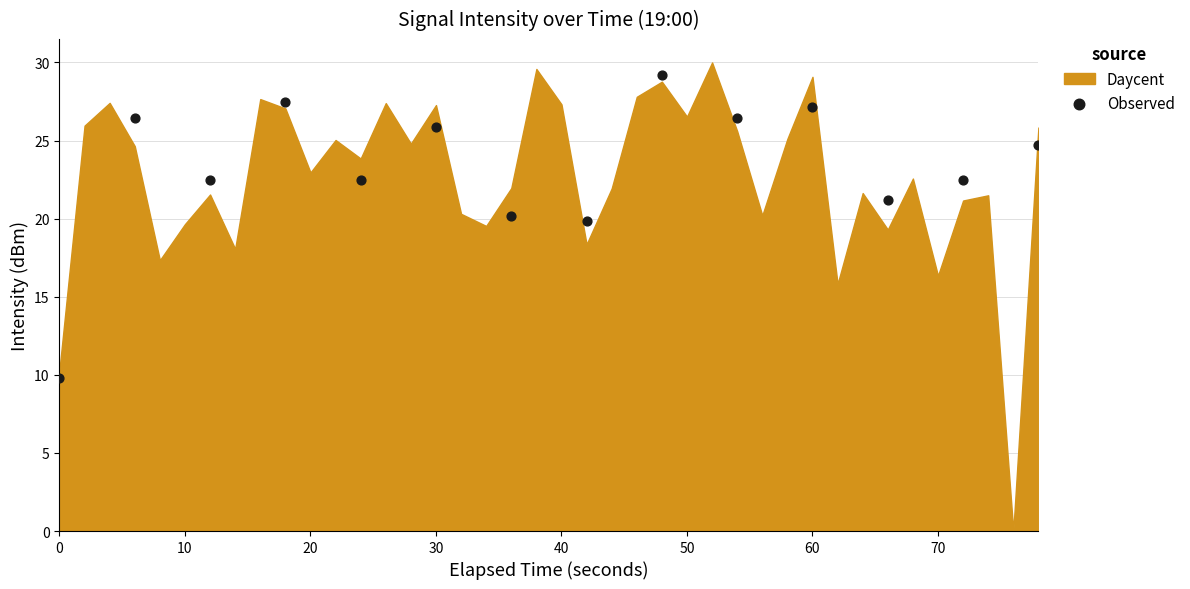

What is the range of Y values (max minus min)?

19.4